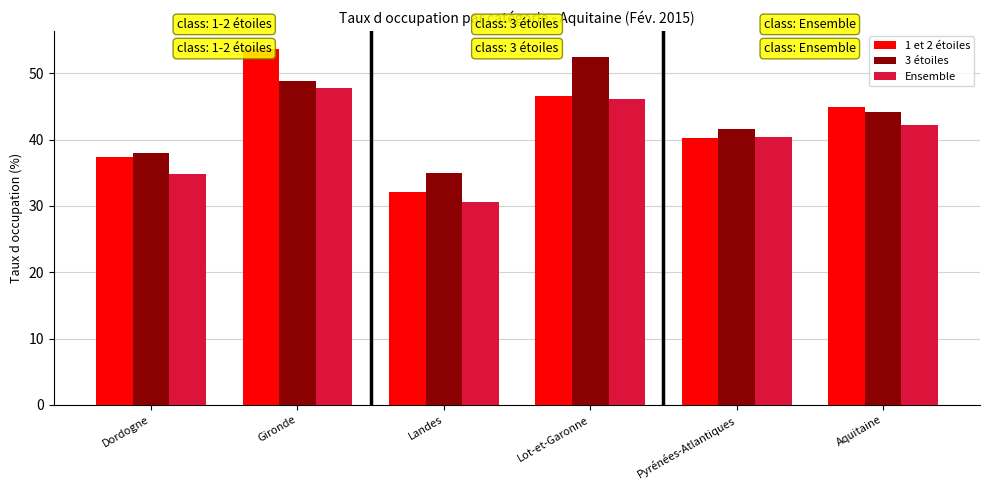

The value of Ensemble at Dordogne is 22.8. True or false?

False